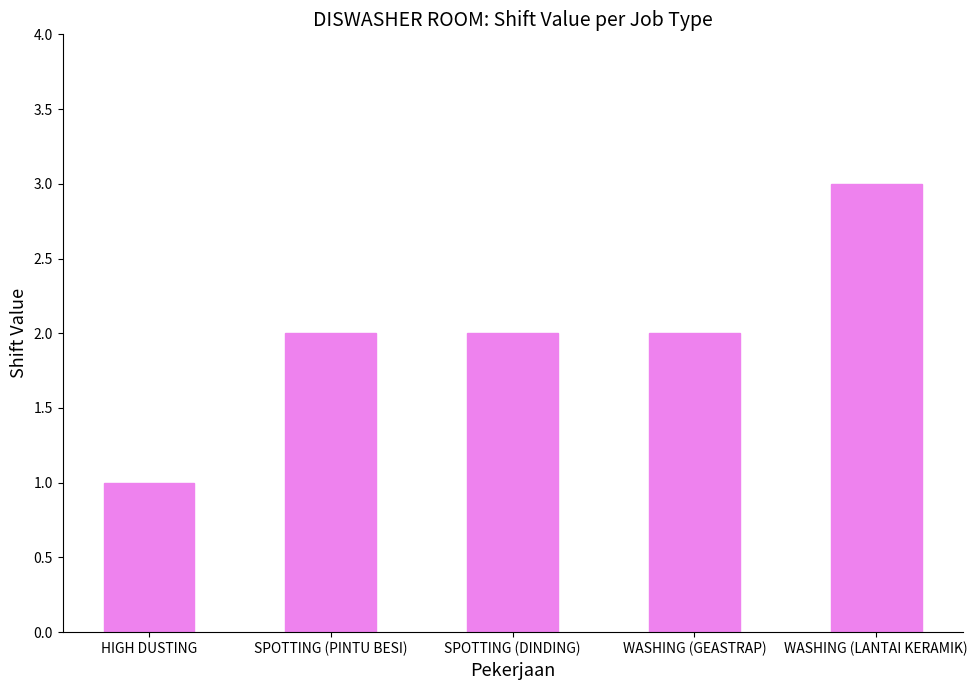

What position from the right is HIGH DUSTING?

5